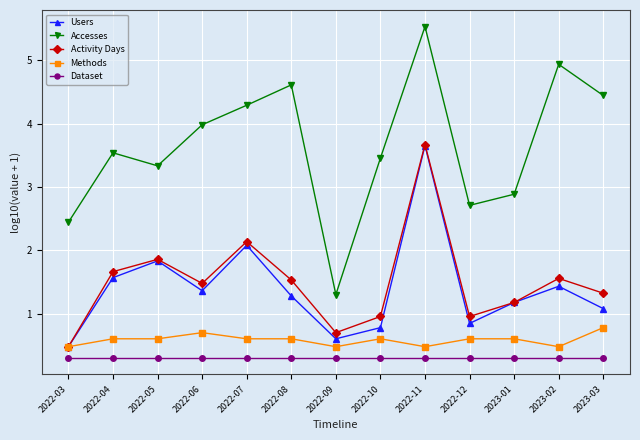

What is the total value across all series at 2023-02?

8.7